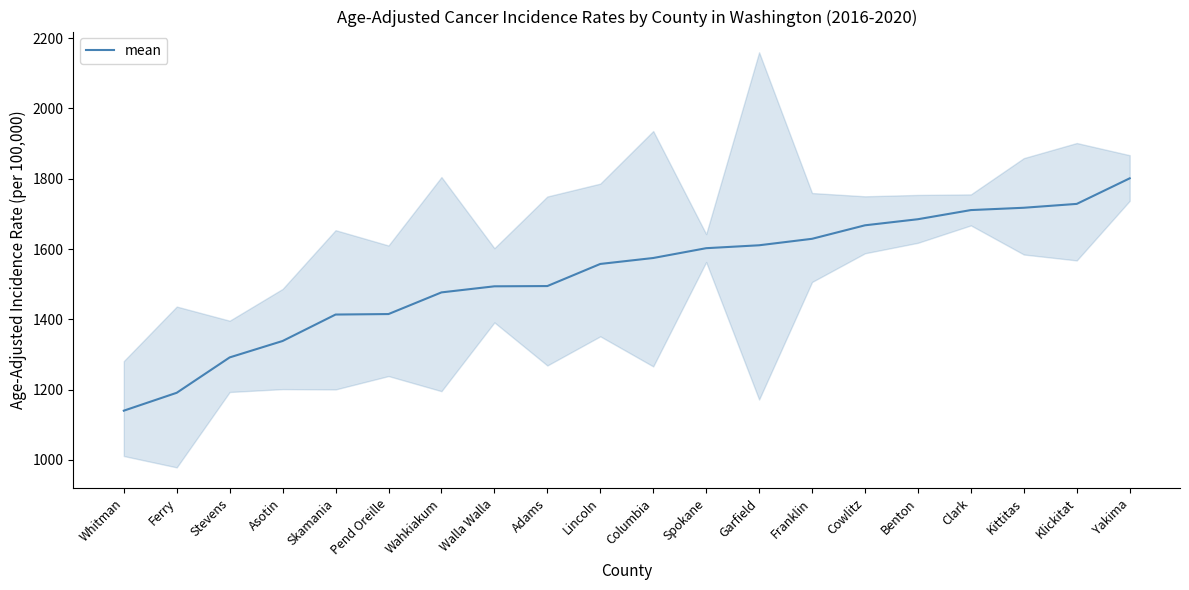

Approximately how many times larger is the value at Klickitat compared to Whitman?

1.5